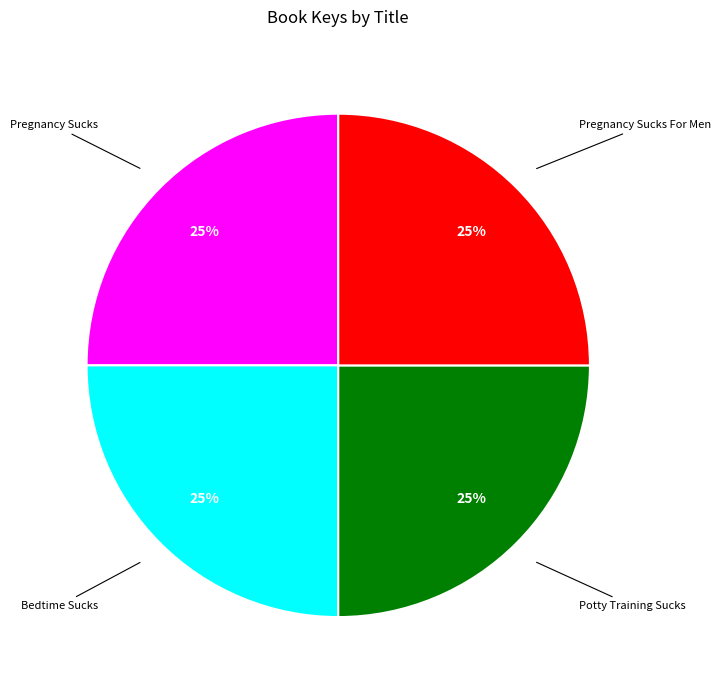

How many slices are in this pie chart?

4